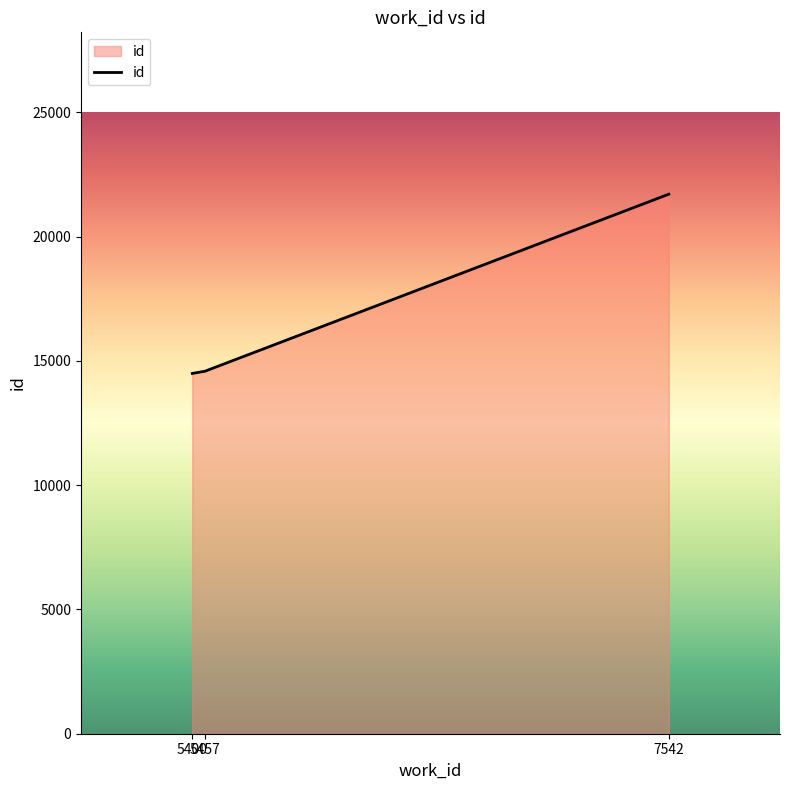

At which label is the value closest to 18097?

5457